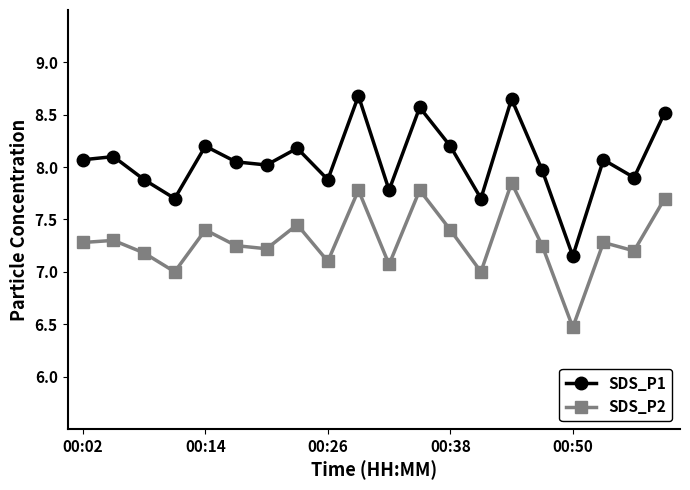

Rank the series by their maximum value, from lowest to highest.

SDS_P2, SDS_P1